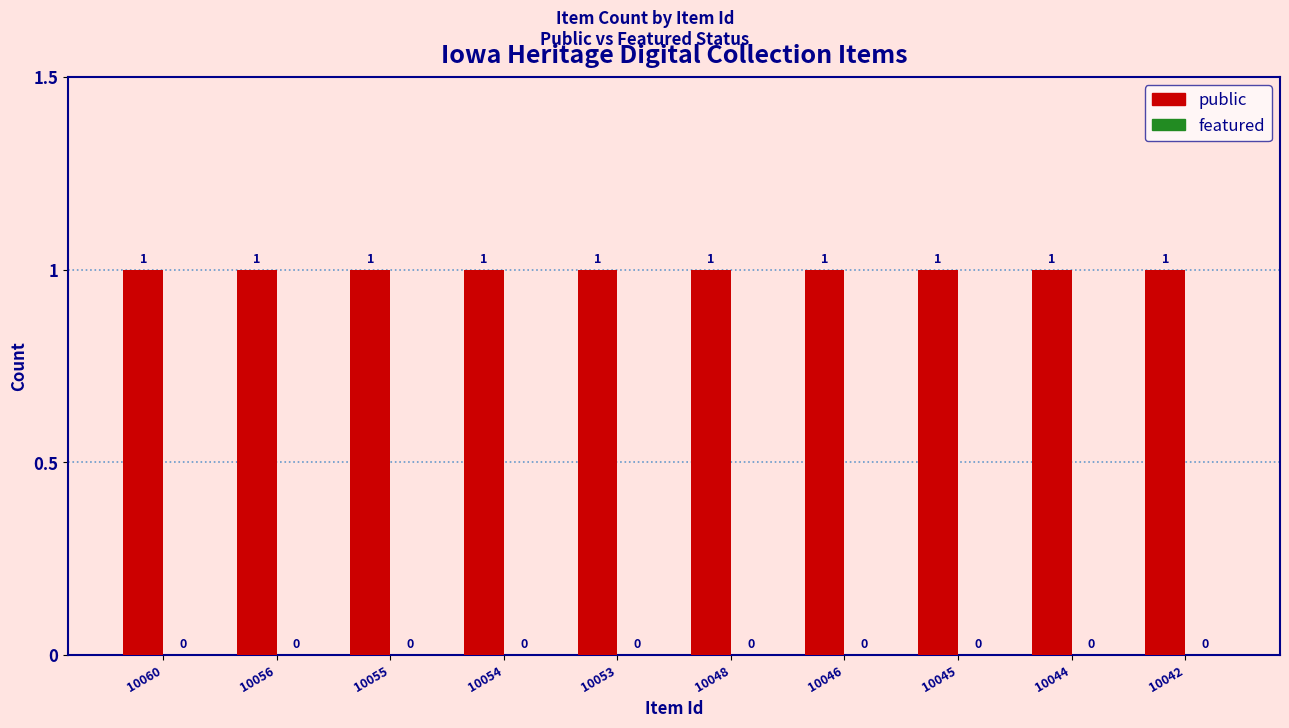

List the labels in order of featured value, smallest first.

10060, 10056, 10055, 10054, 10053, 10048, 10046, 10045, 10044, 10042